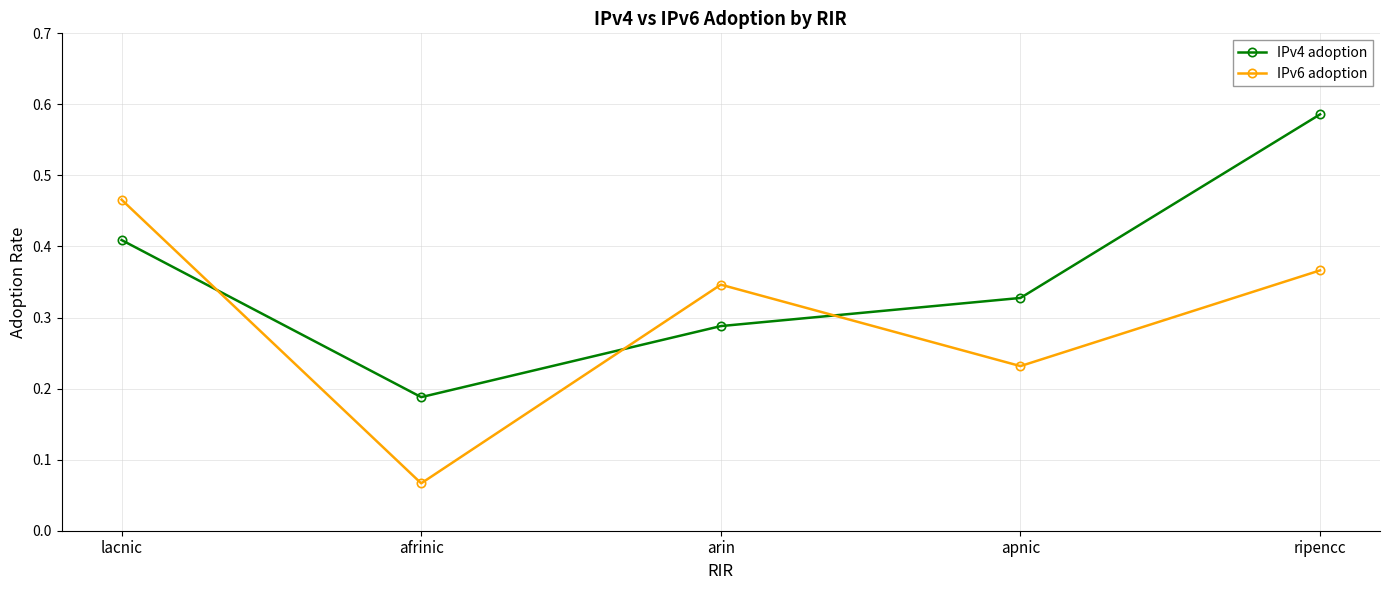

Where is IPv6 adoption nearest to the value 0?

afrinic